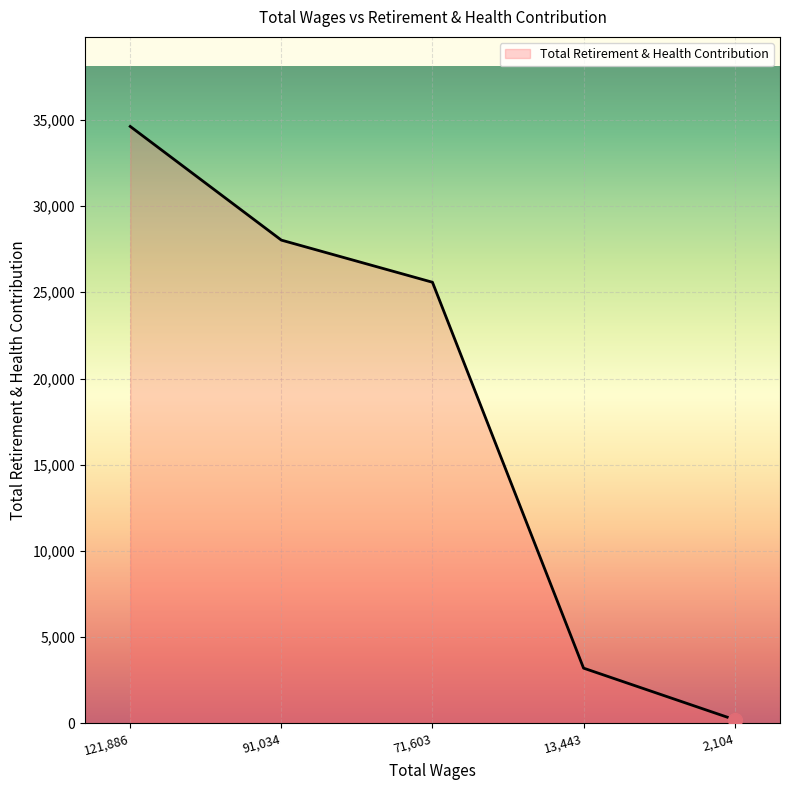

What is the change in value from 91,034 to 71,603?

-2443